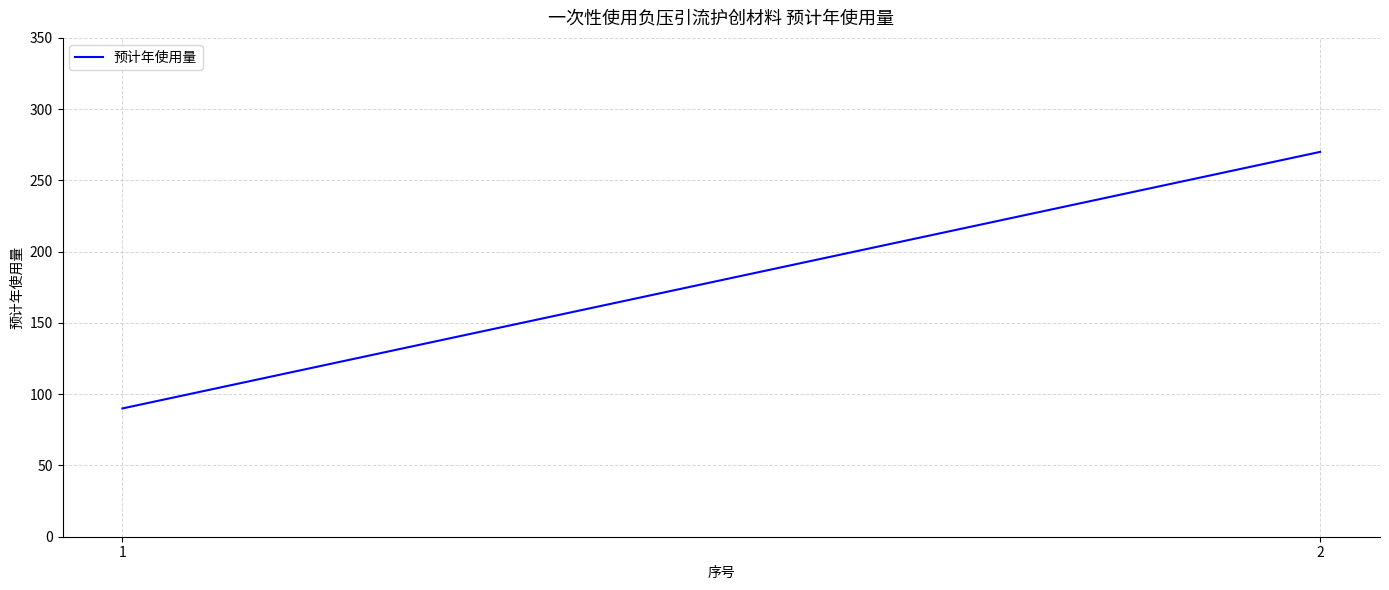

What is the approximate value at 1, to the nearest 10?

90